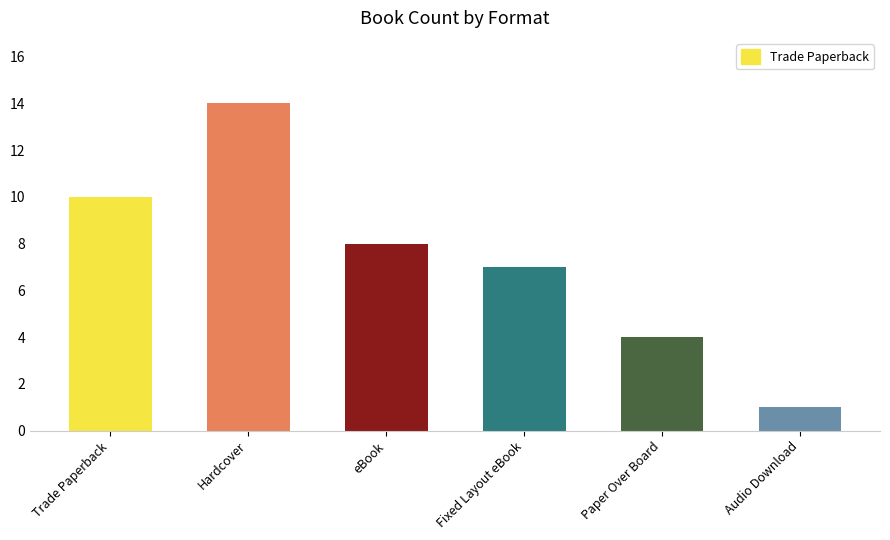

What is the difference between the maximum and second lowest values?

10